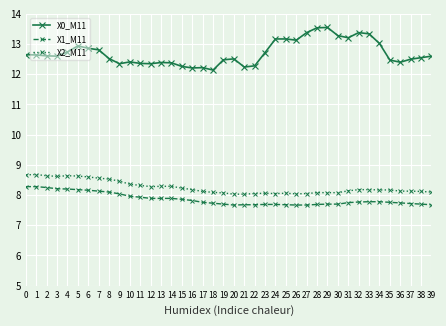

True or false: X2_M11 has more than 1 interior local peaks.

True